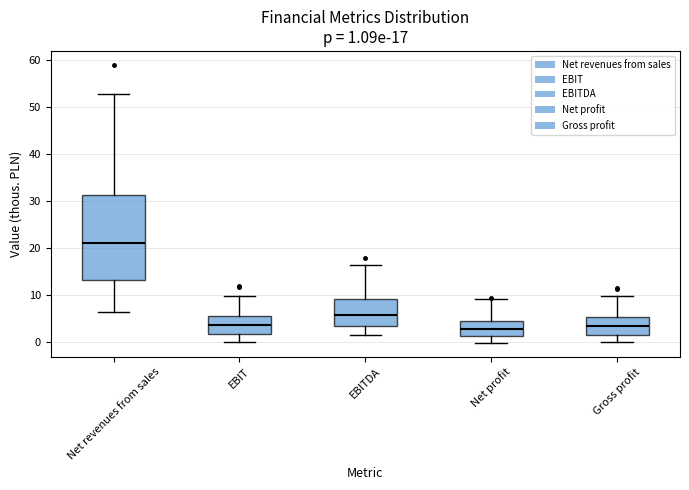

Which box is the tallest, from its lower edge to its upper edge?

Net revenues from sales